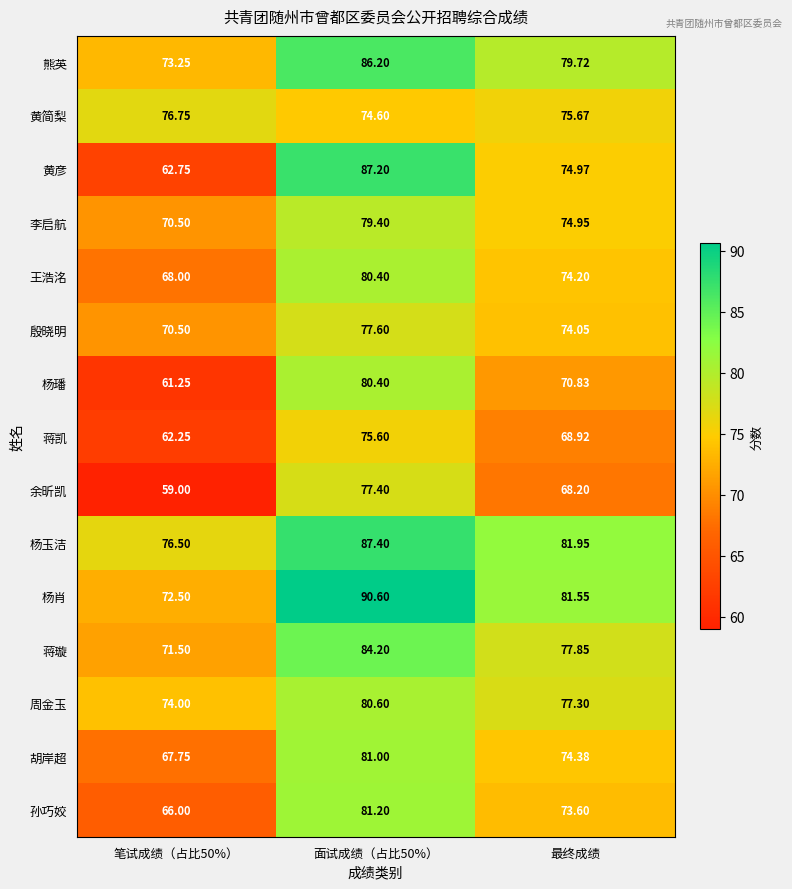

At which label is 杨玉洁 closest to 81?

最终成绩